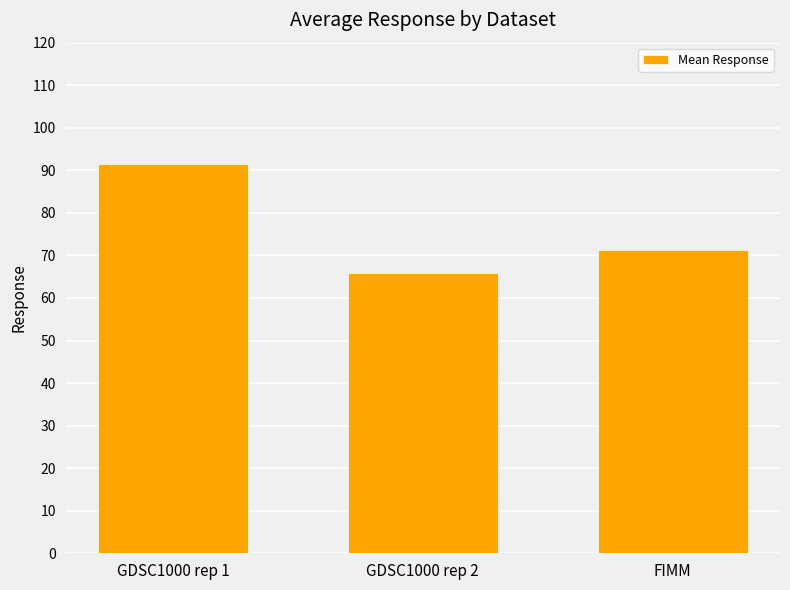

List the labels in order of value, largest first.

GDSC1000 rep 1, FIMM, GDSC1000 rep 2